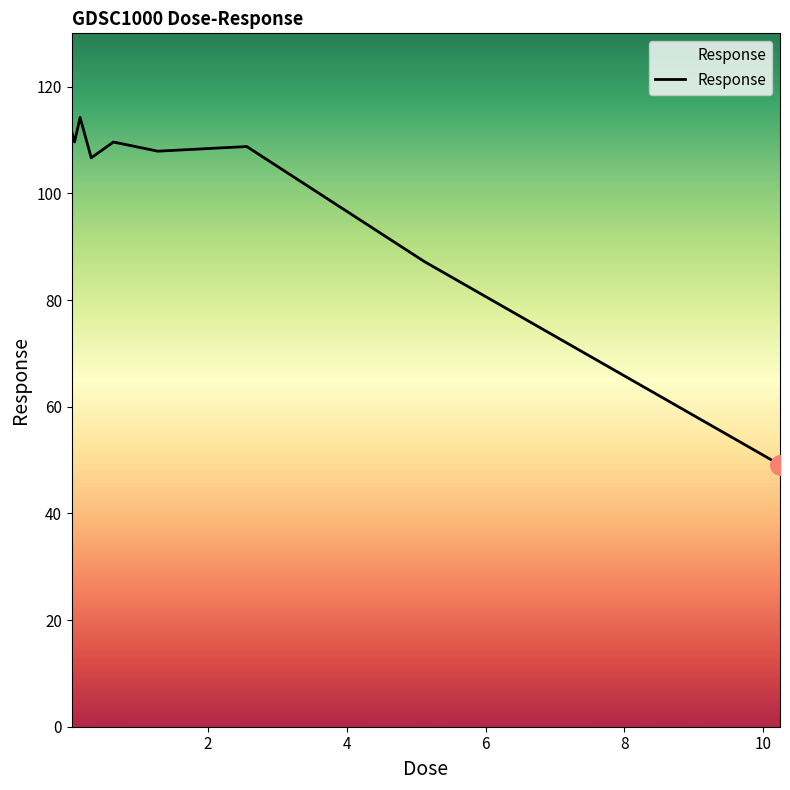

What is the minimum value shown in the chart?

49.1